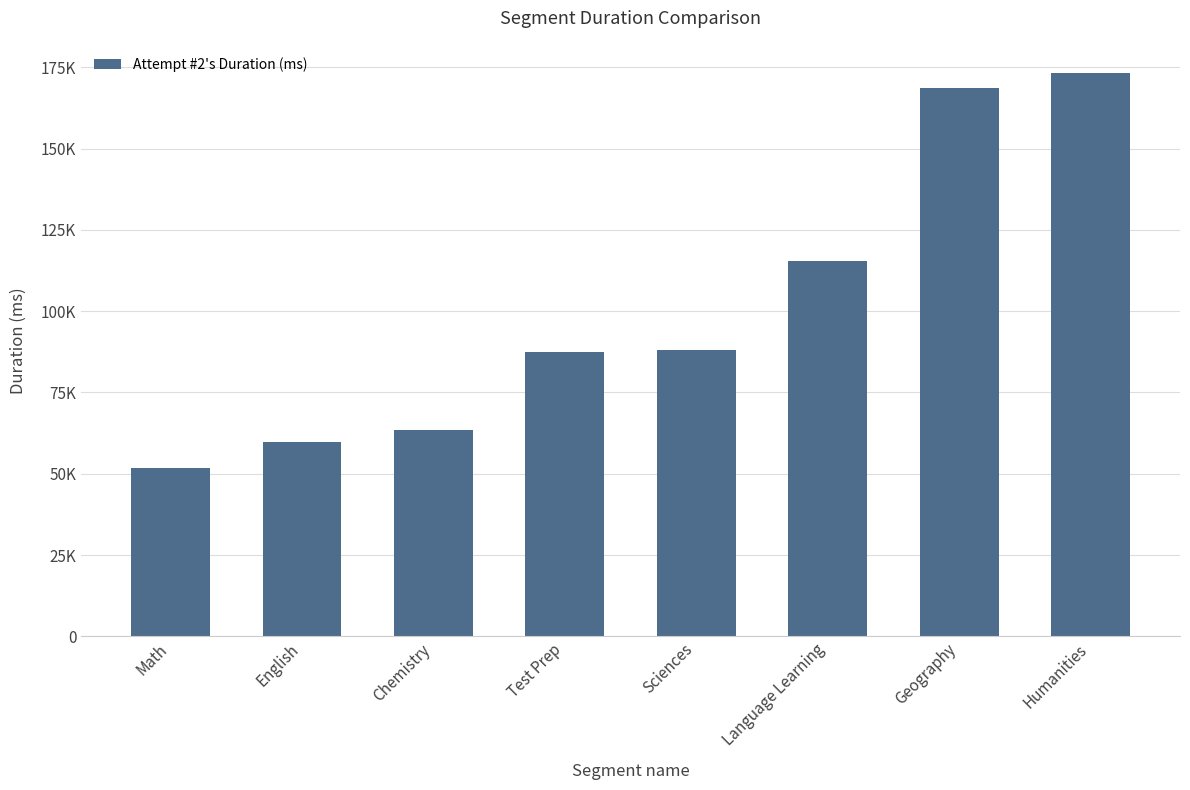

What is the value of the 1st bar from the left?

51898